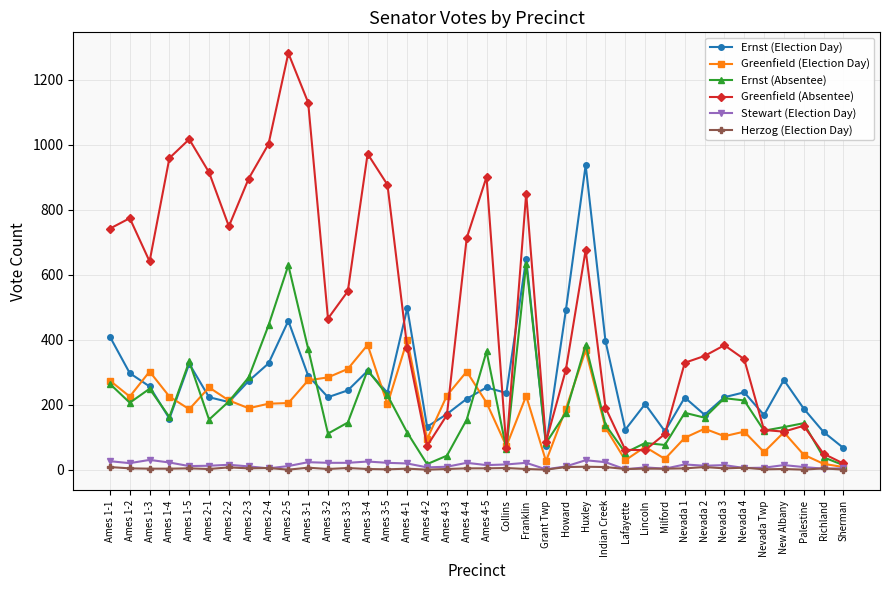

What position from the right is Indian Creek?

13